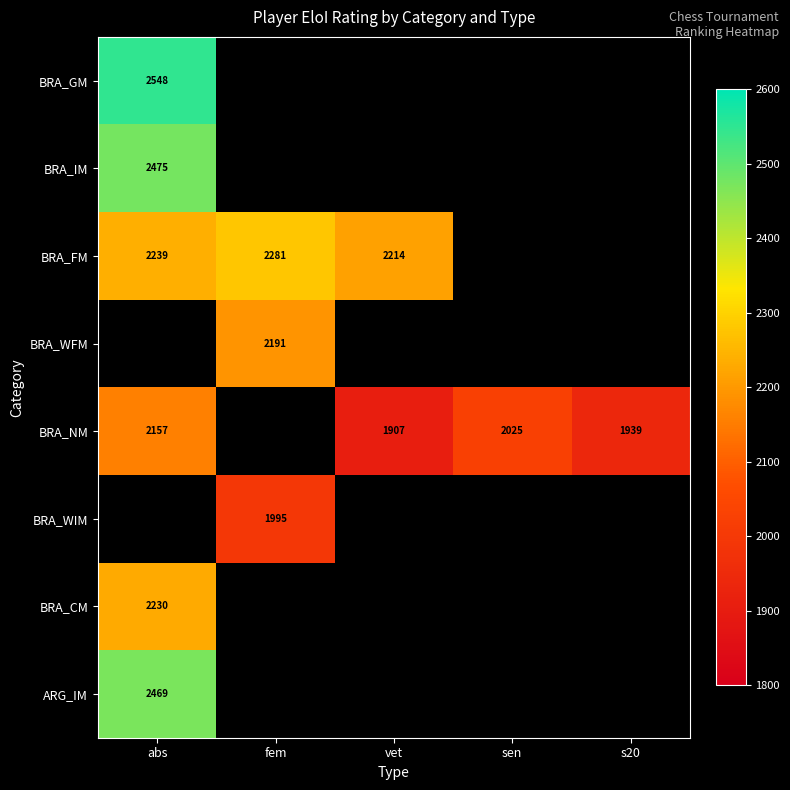

Between s20 and fem, which is larger?

fem